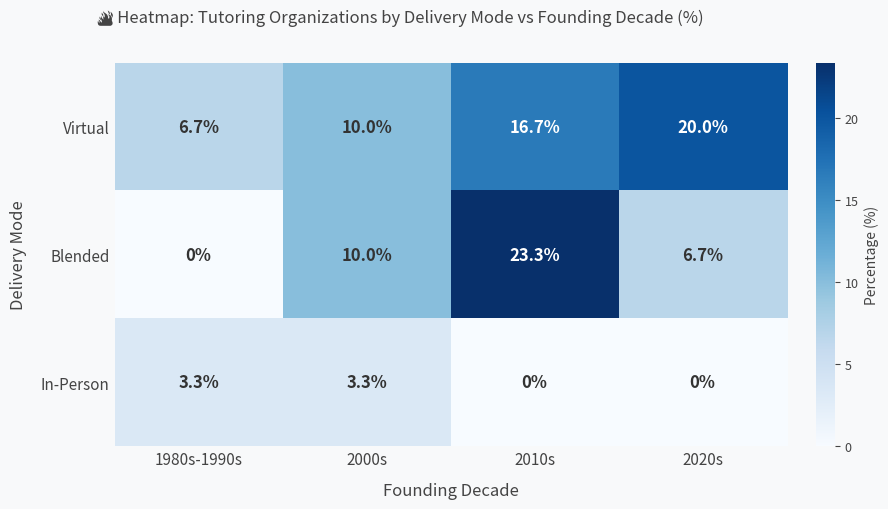

List the series in order of their overall mean, lowest first.

In-Person, Blended, Virtual